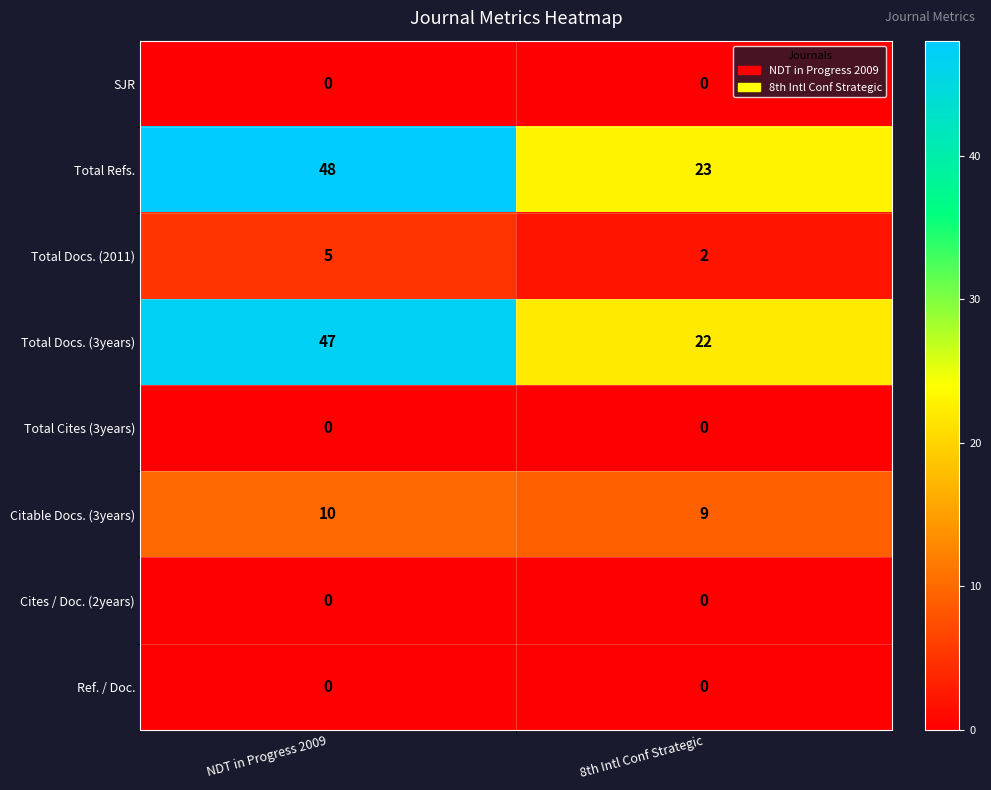

What is the difference between the highest and lowest values at 8th Intl Conf Strategic?

23